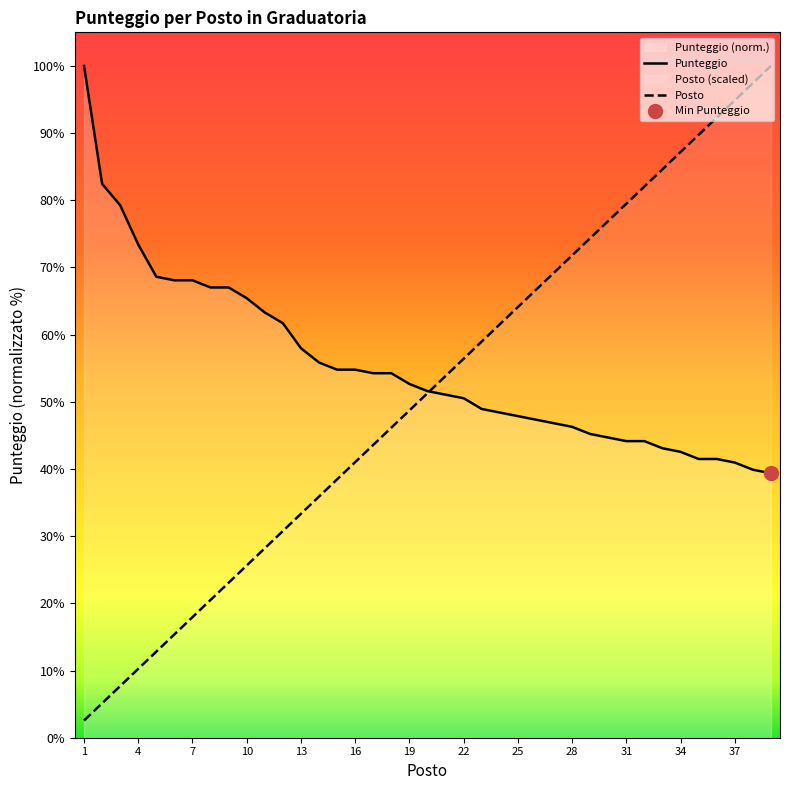

Does the chart display data point markers on the line(s)?

No